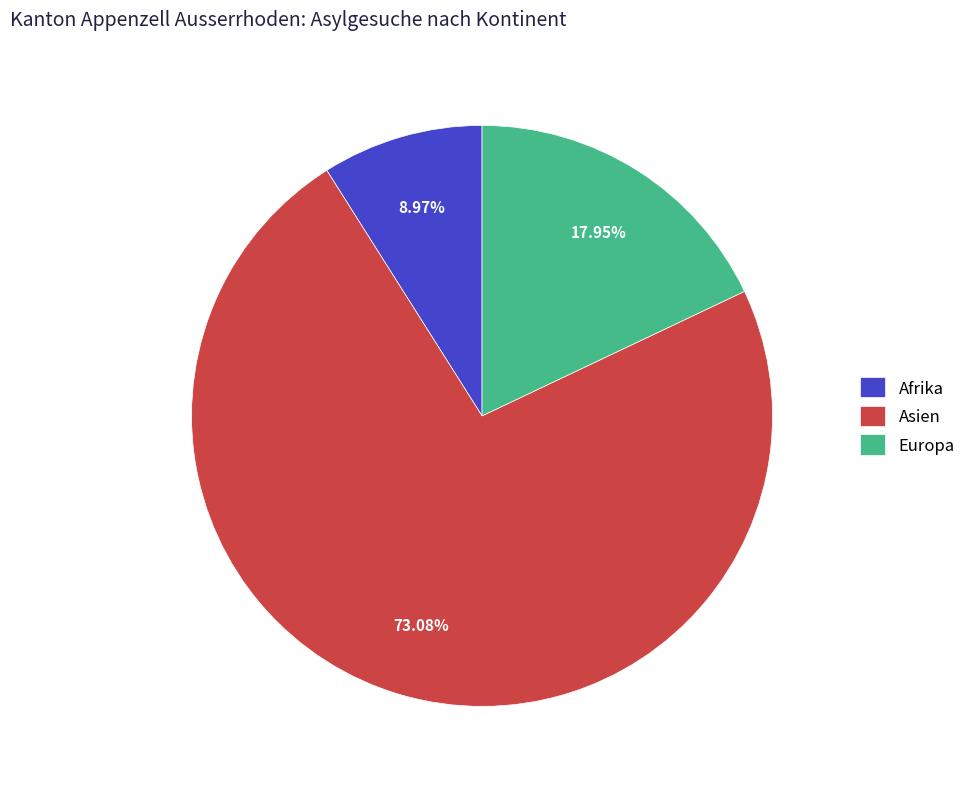

Is the sum of Europa and Asien greater than half?

Yes